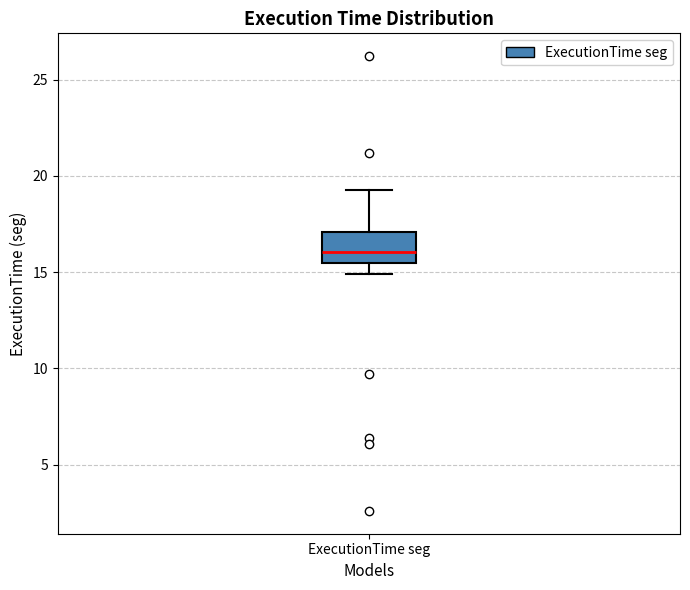

Read this box plot against the y-axis: the position of the median line, the range covered by the box, and the ends of both whiskers. The values are not printed on the chart, so give them approximately, as read against the axis.

median 16.0, box 15.5 to 17.0, whiskers 15.0 to 19.5